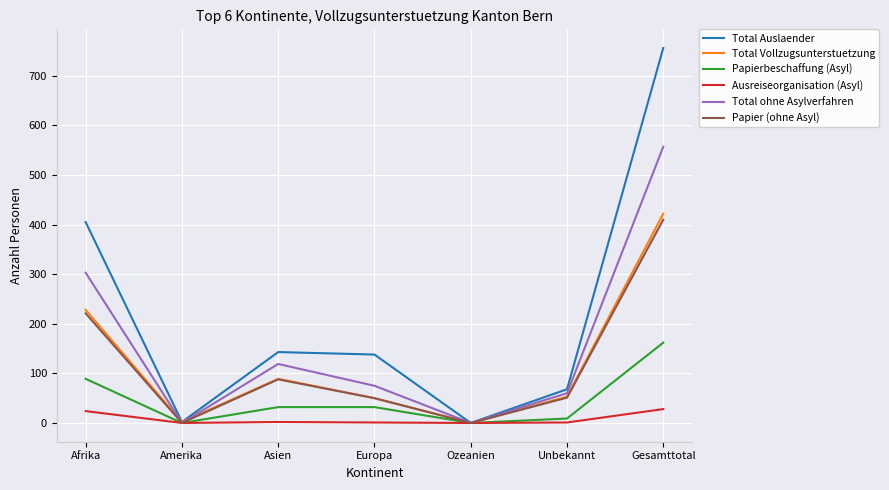

Count the Total ohne Asylverfahren values in the range 0 to 303.

6